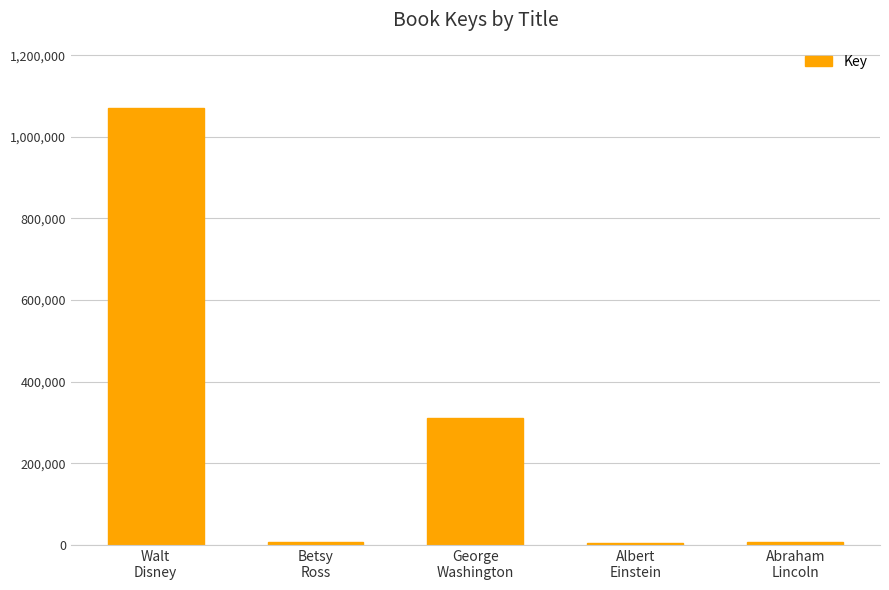

What is the sum of all values?

1400596